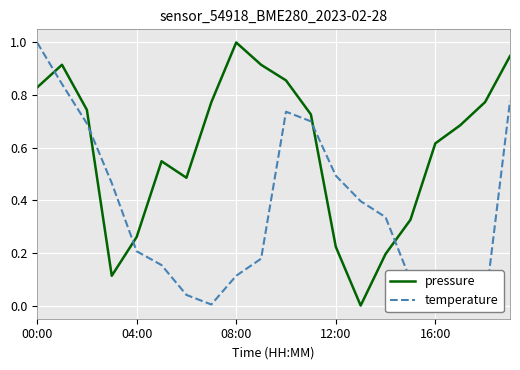

Is it true that pressure equals 0.5 at 08:00?

False